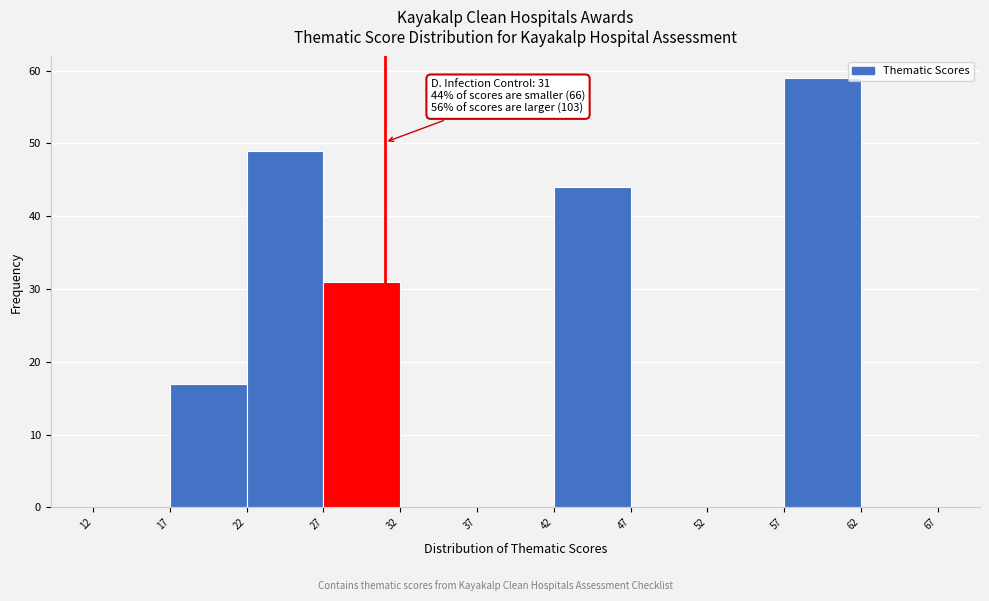

Which range on the x-axis has the tallest bar?

57 to 62